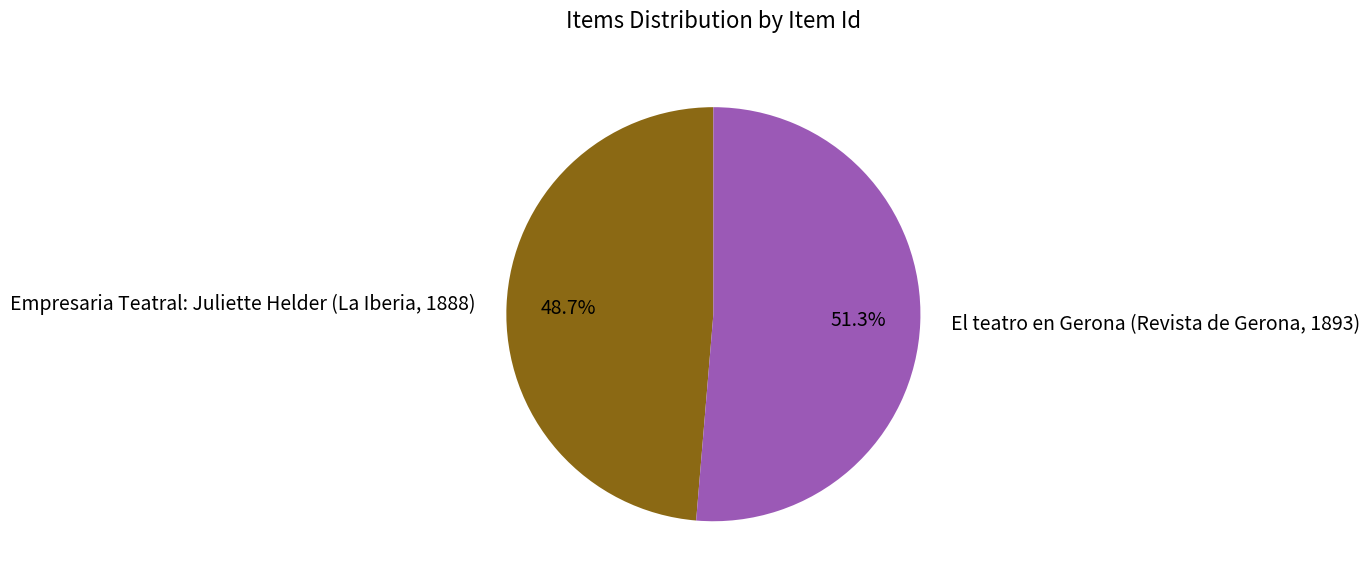

To the nearest percent, what is the difference between the El teatro en Gerona (Revista de Gerona, 1893) and Empresaria Teatral: Juliette Helder (La Iberia, 1888) slice percentages?

3%